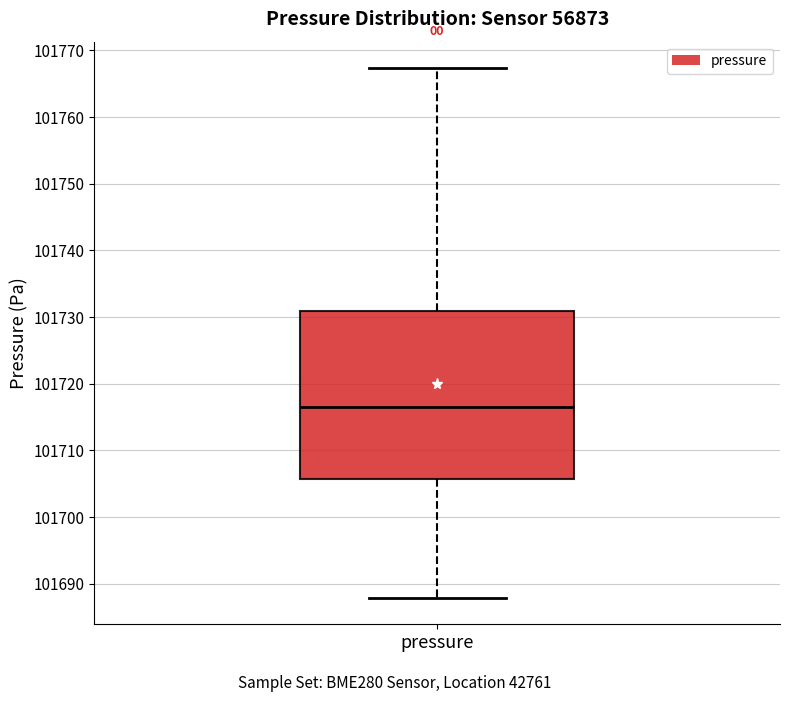

Read this box plot against the y-axis: the position of the median line, the range covered by the box, and the ends of both whiskers. The values are not printed on the chart, so give them approximately, as read against the axis.

median 101716, box 101706 to 101731, whiskers 101688 to 101767